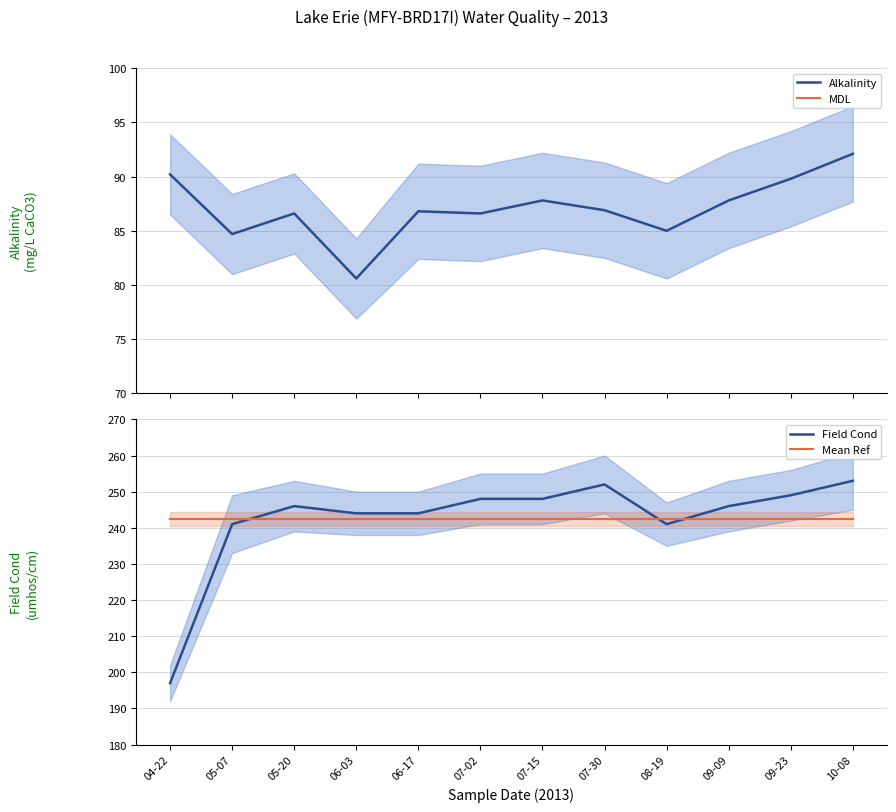

Rank the series by their maximum value, from lowest to highest.

MDL, Alkalinity, Mean Ref, Field Cond